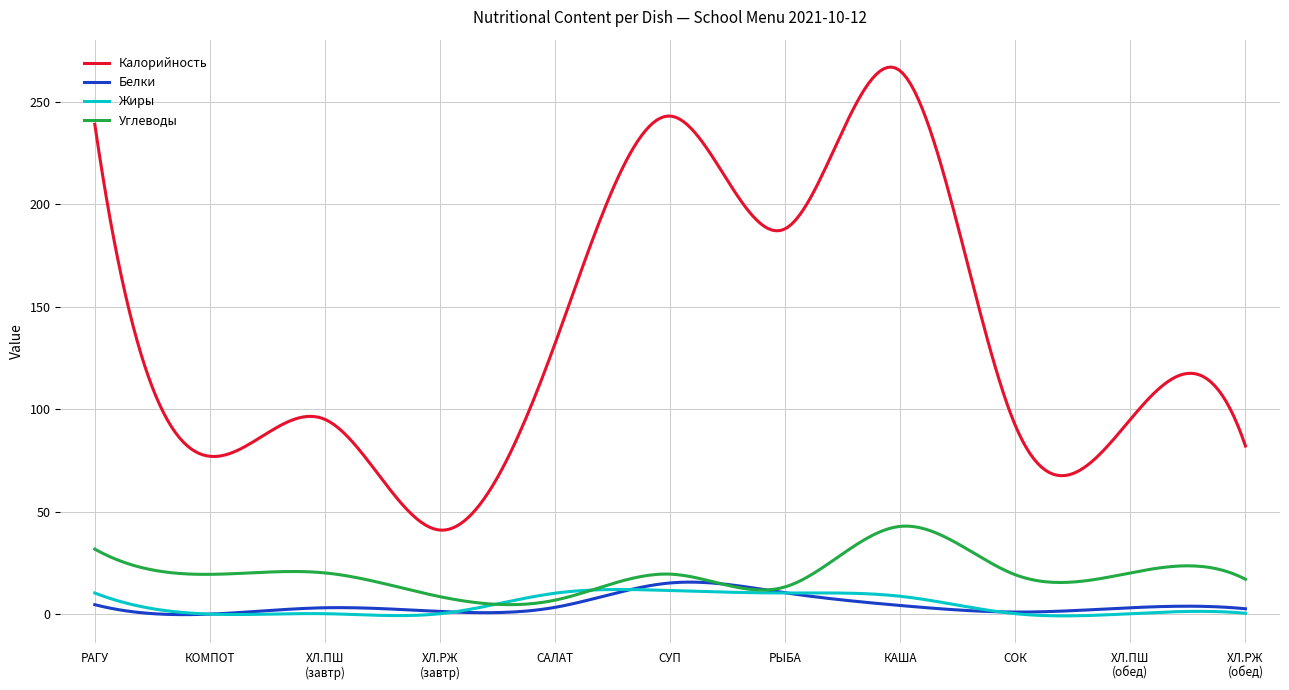

Which series has the largest total across all categories?

Калорийность